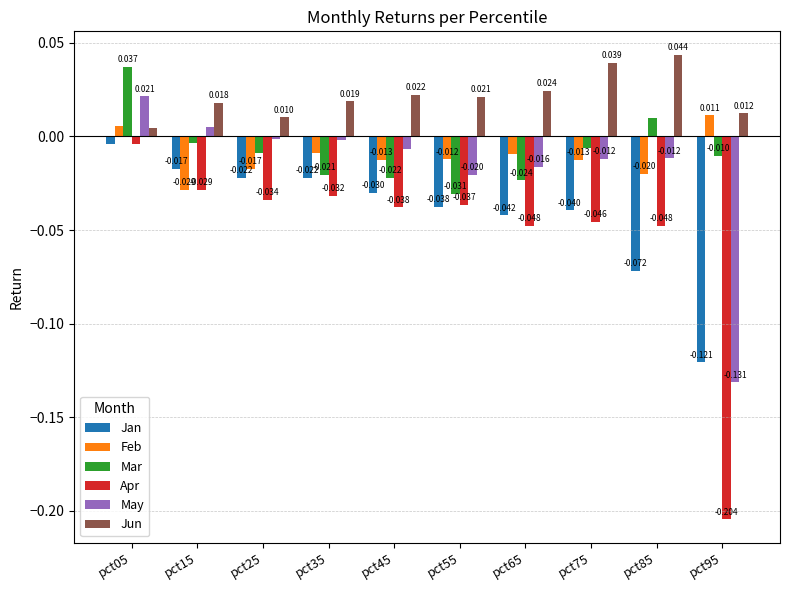

At pct65, list the series in order from smallest to largest.

Apr, Jan, Mar, May, Feb, Jun